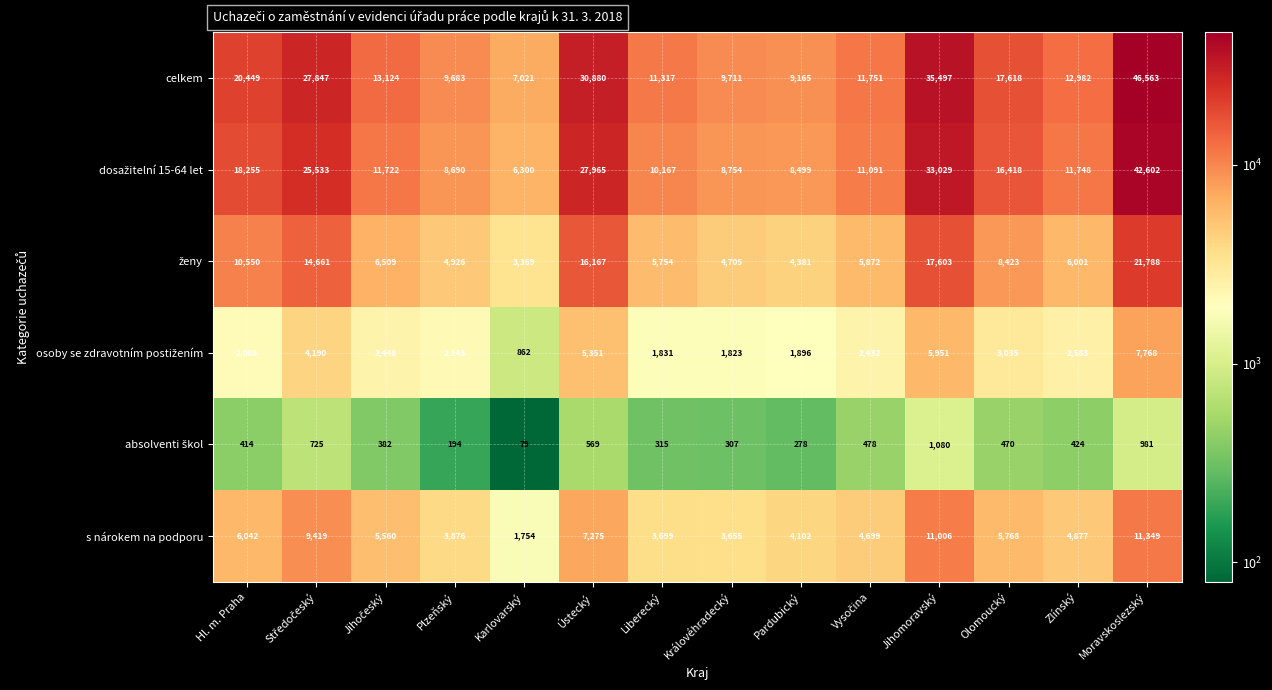

What is the total value across all series at Hl. m. Praha?

57796